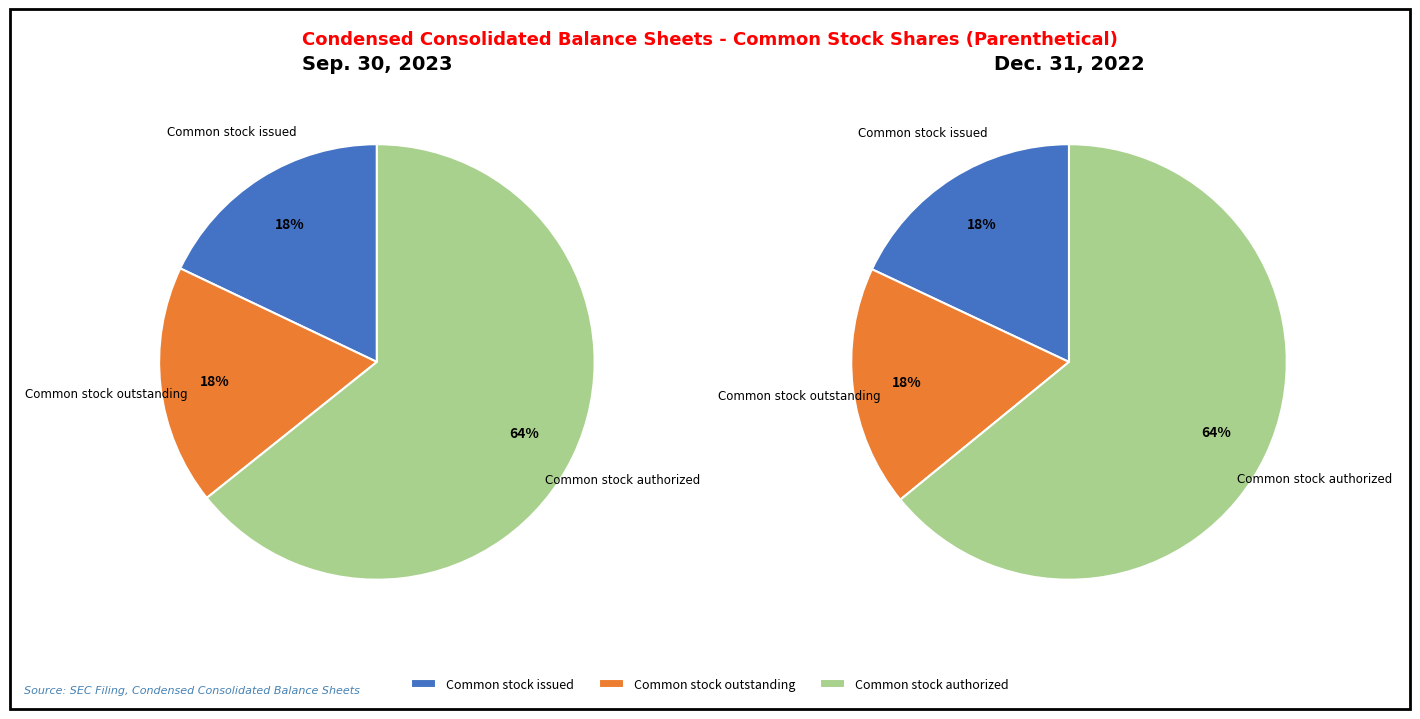

What is the spread (max minus min) of values at Common stock outstanding (in shares)?

1300000